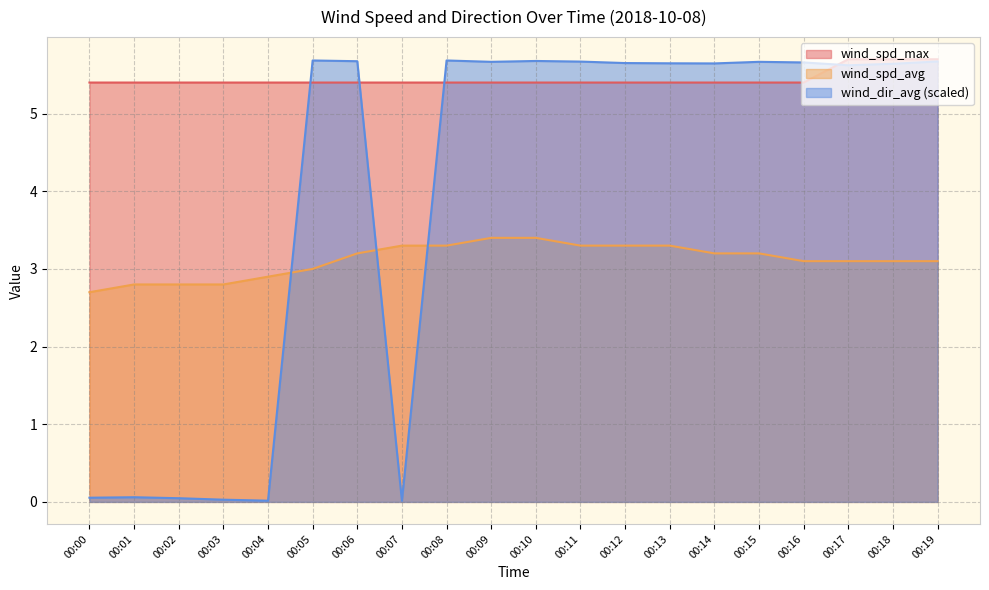

Is it true that wind_spd_max equals 9.6 at 00:16?

False